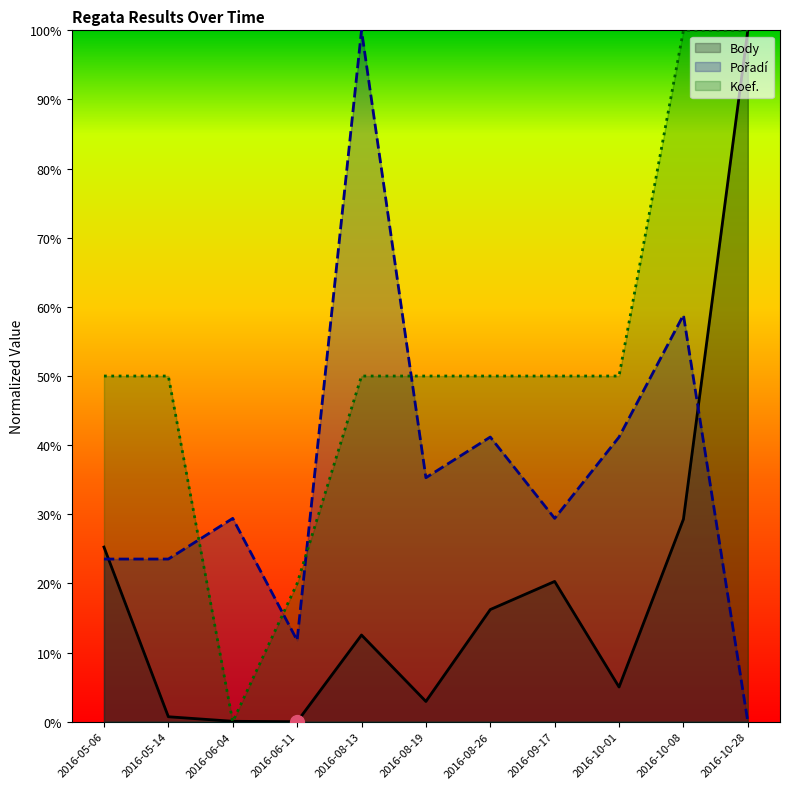

Which series reaches the maximum Y coordinate?

Body